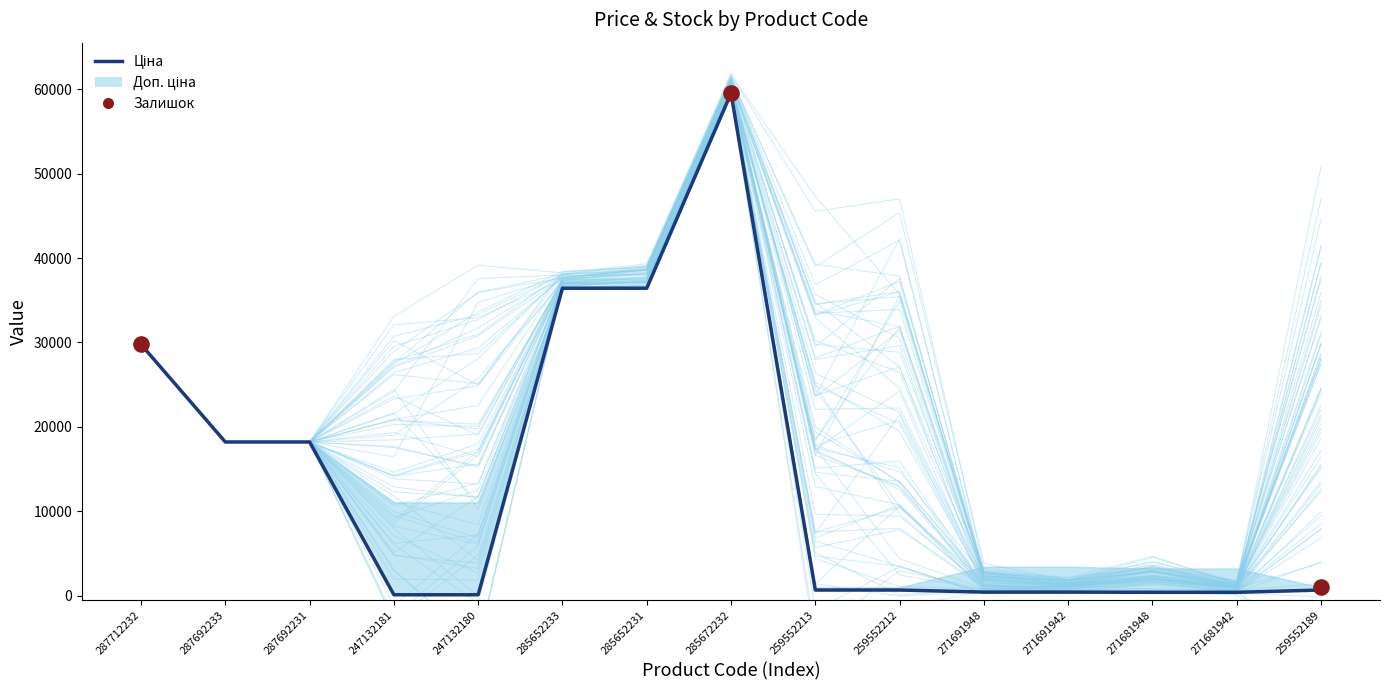

At which category is the sum across all series the highest?

285672232